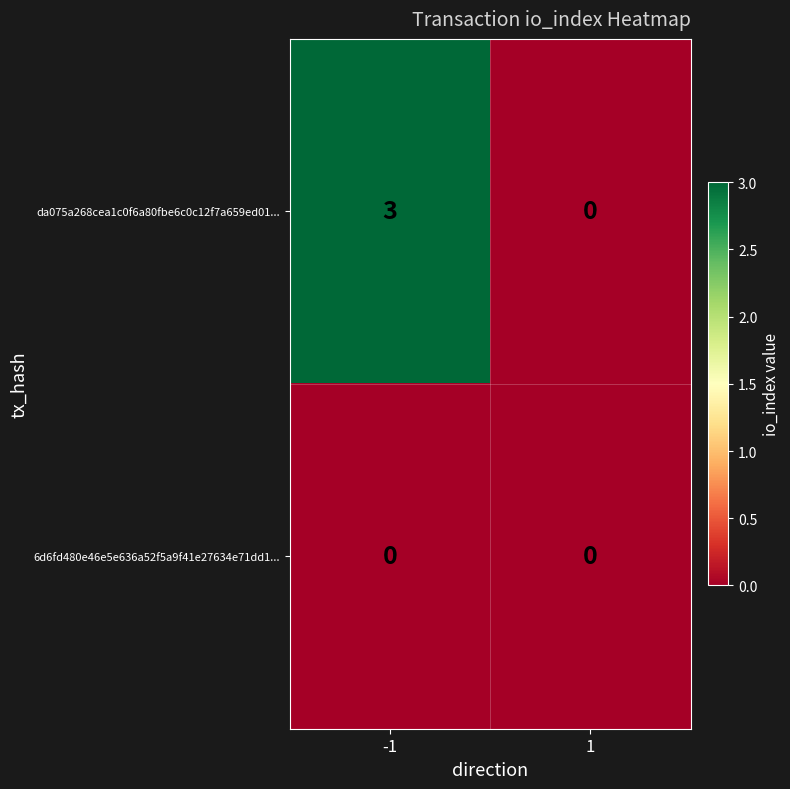

True or false: da075a268cea1c0f6a80fbe6c0c12f7a659ed01... has a value of -2 at 1.

False